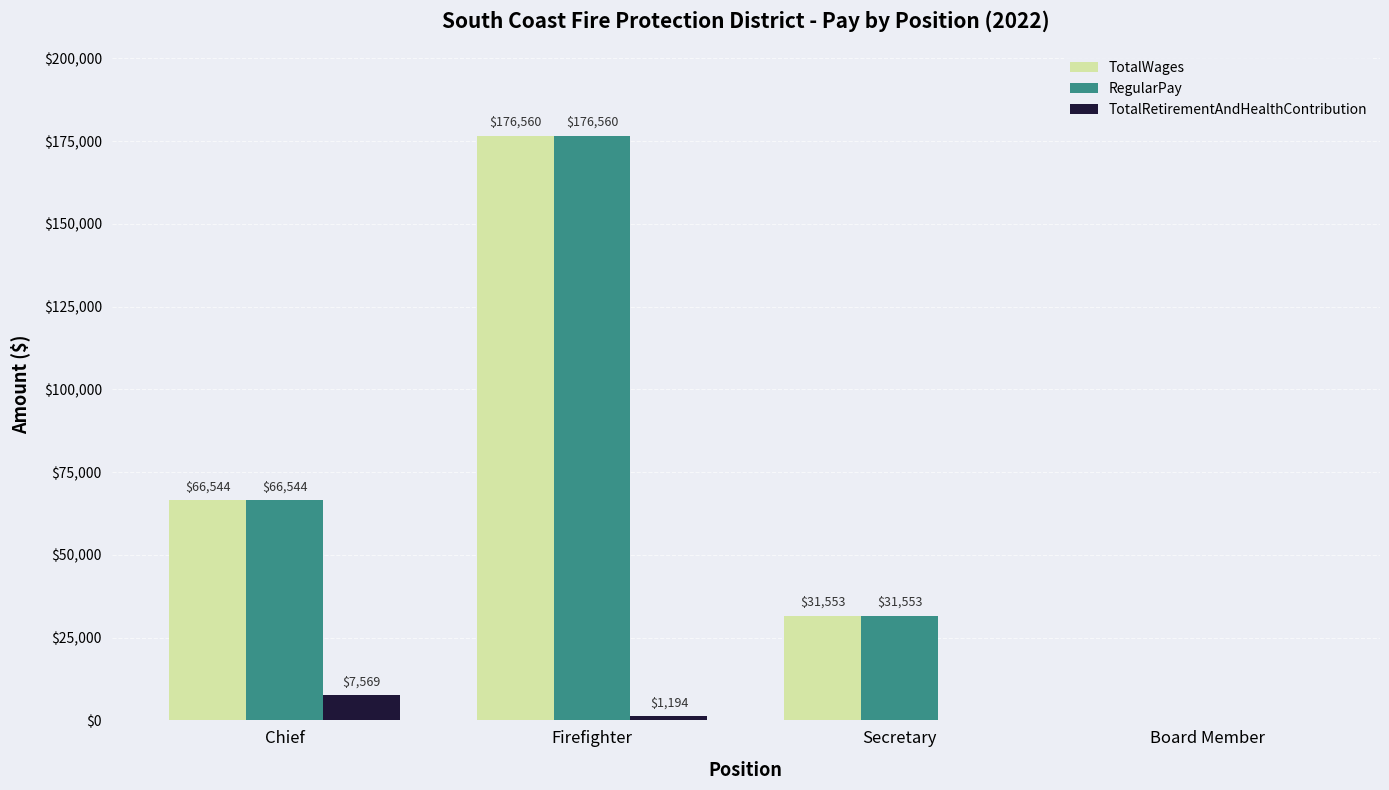

What is the average value of the TotalWages series?

68664